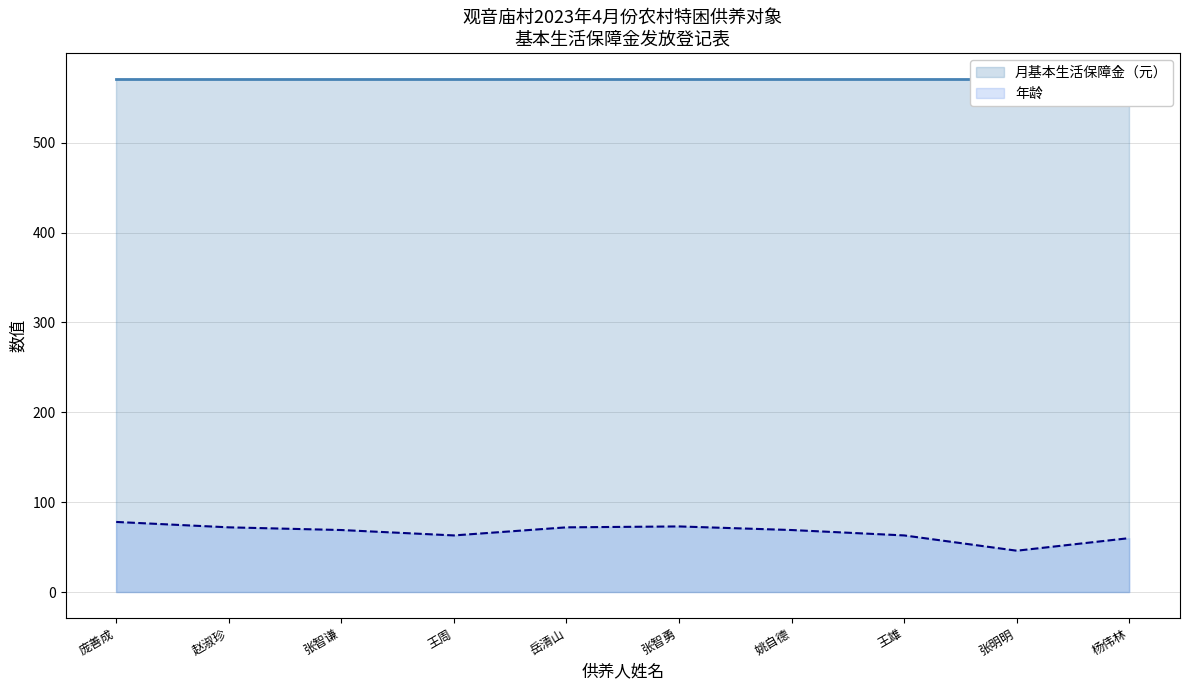

Between 赵淑珍 and 张明明, which series saw the biggest shift?

年龄_line